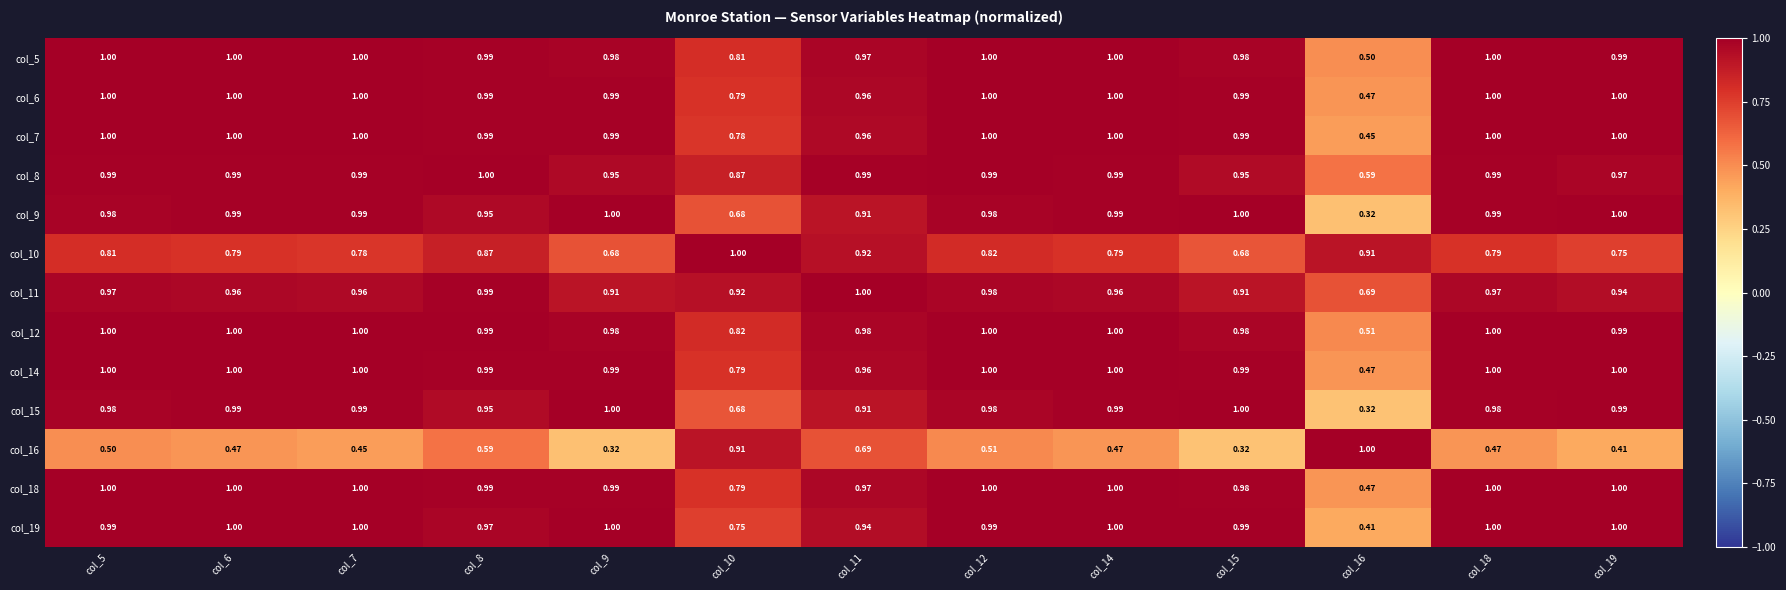

Is the value of col_7 at col_5 greater than the value of col_14 at col_15?

Yes